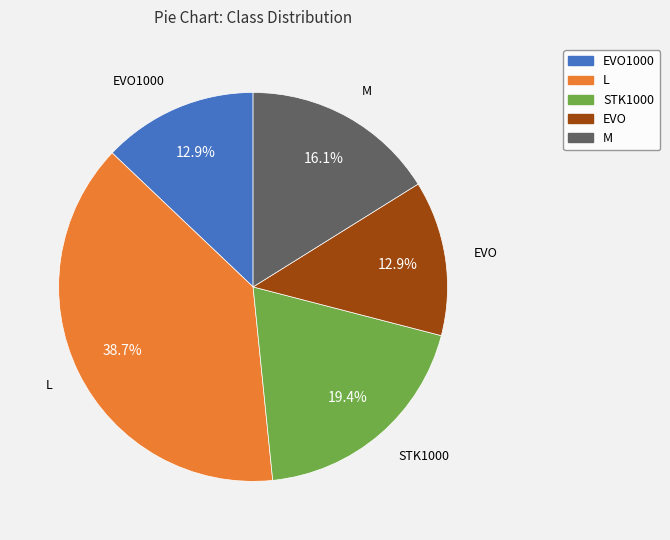

Is there a majority slice in this chart?

No